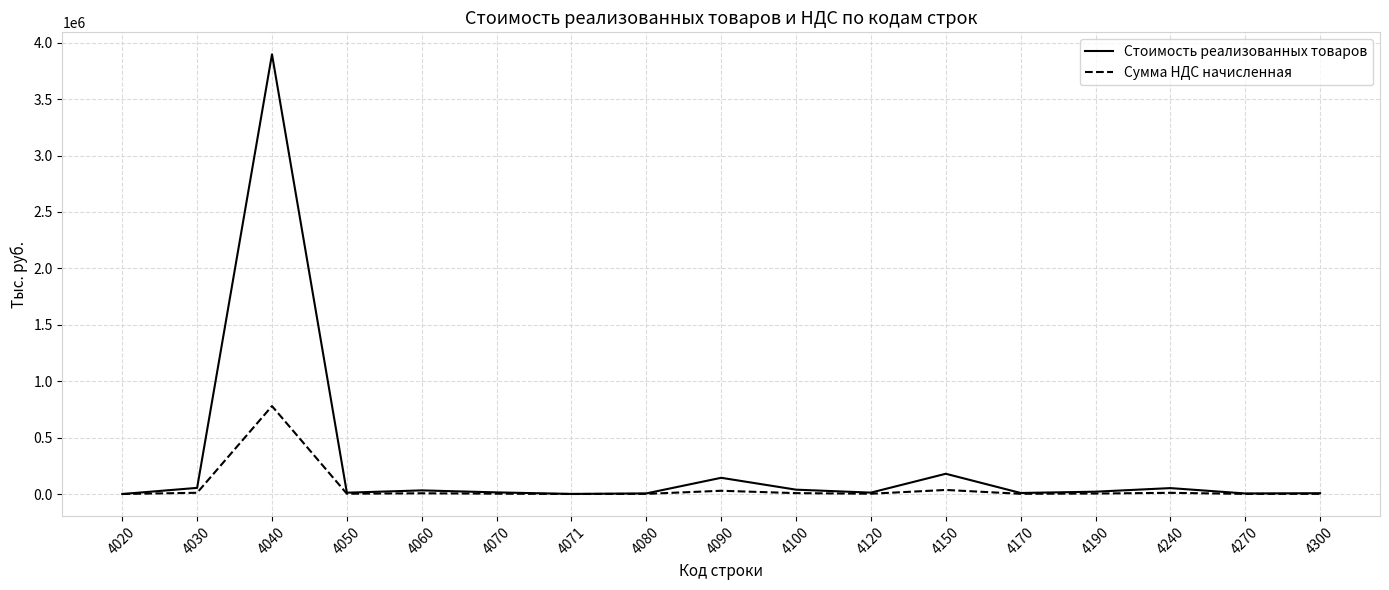

Which series has the largest total across all categories?

Стоимость реализованных товаров